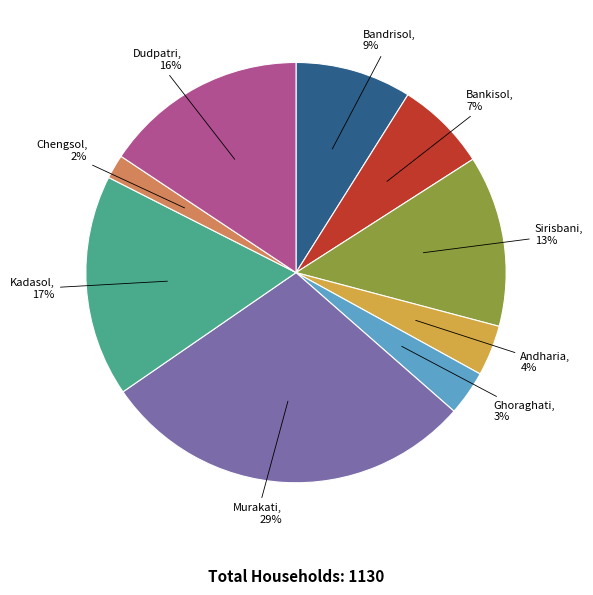

How many segments does this pie chart have?

9